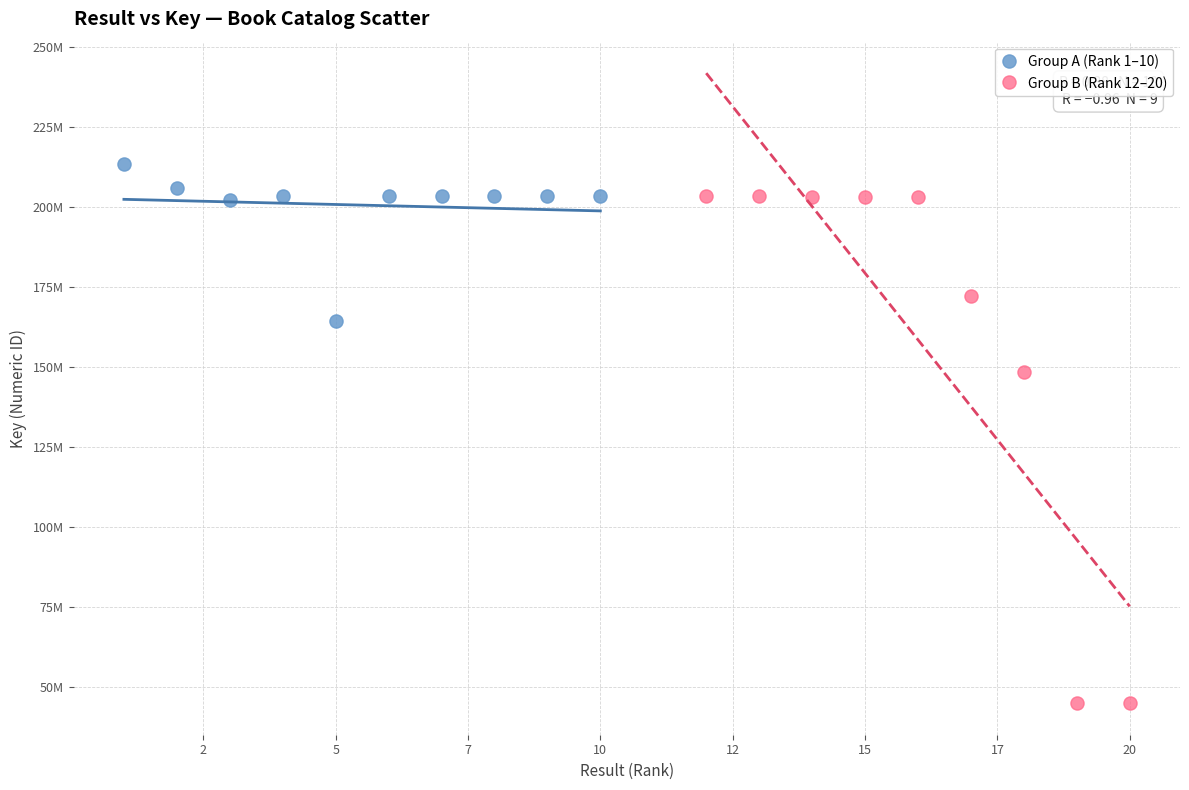

Which series reaches the minimum Y coordinate?

Group B (Rank 12–20)